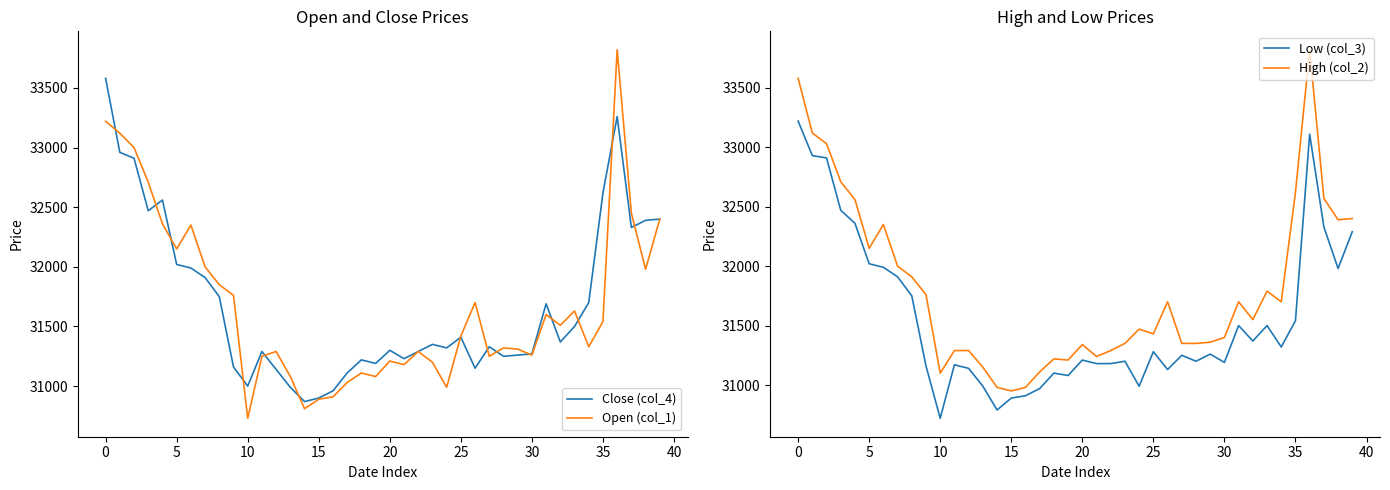

Reading left to right, extract all data points from this chart.

Close (col_4): 33580	32960	32910	32470	32560	32020	31990	31910	31750	31160	31000	31290	31140	30990	30870	30900	30960	31110	31220	31190	31300	31230	31290	31350	31320	31410	31150	31330	31250	31260	31270	31690	31370	31500	31700	32620	33260	32330	32390	32400
Open (col_1): 33220	33120	33000	32710	32360	32150	32350	32000	31850	31760	30730	31250	31290	31080	30810	30890	30910	31030	31110	31080	31210	31180	31290	31200	30990	31420	31700	31250	31320	31310	31260	31600	31510	31630	31330	31540	33820	32450	31980	32400
Low (col_3): 33220	32930	32910	32470	32360	32020	31990	31910	31750	31160	30720	31170	31140	30990	30790	30890	30910	30970	31100	31080	31210	31180	31180	31200	30990	31280	31130	31250	31200	31260	31190	31500	31370	31500	31320	31540	33110	32330	31980	32290
High (col_2): 33580	33120	33030	32710	32560	32150	32350	32000	31910	31760	31100	31290	31290	31150	30980	30950	30980	31110	31220	31210	31340	31240	31290	31350	31470	31430	31700	31350	31350	31360	31400	31700	31550	31790	31700	32620	33820	32570	32390	32400